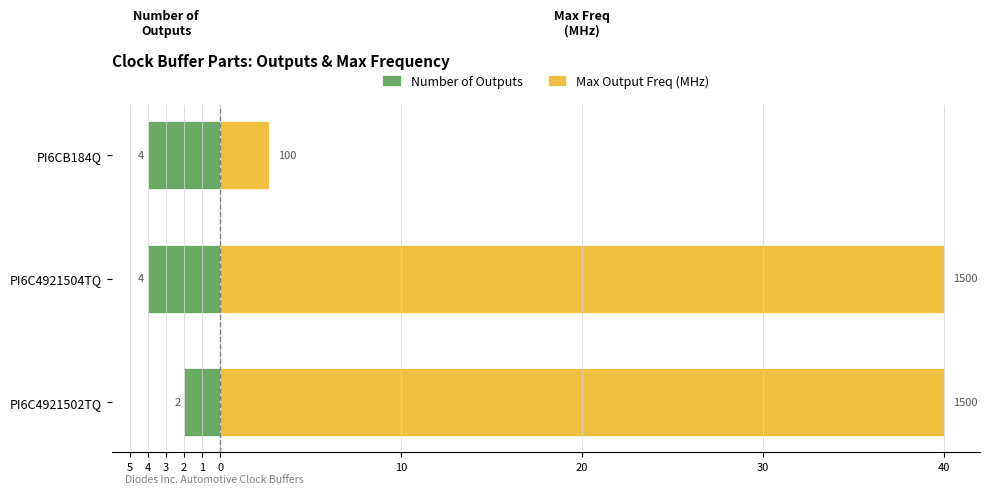

Which series has the largest total across all categories?

Max Output Freq (MHz)